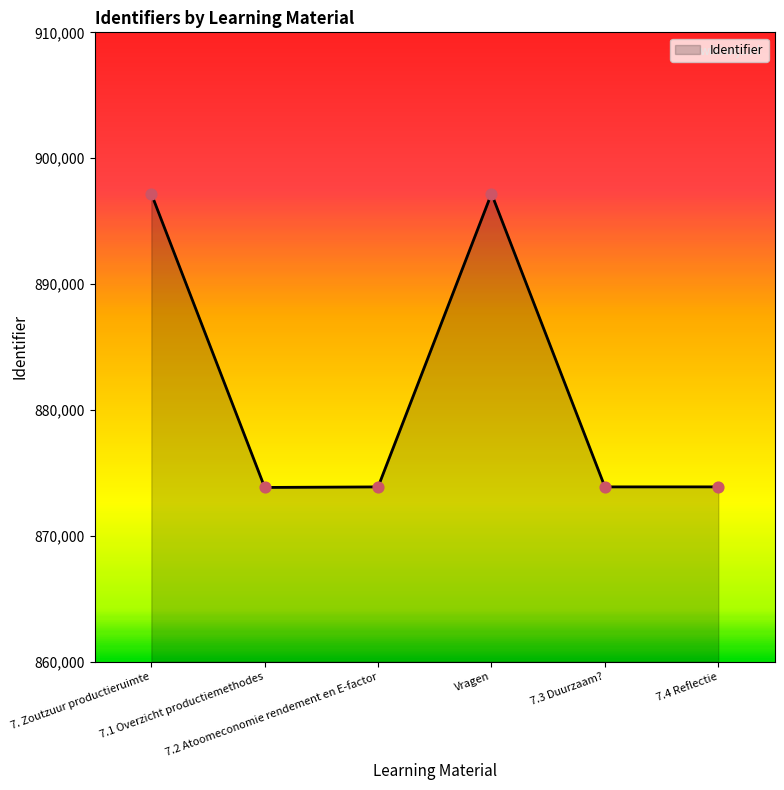

What is the change in value from 7.1 Overzicht productiemethodes to 7.4 Reflectie?

+45